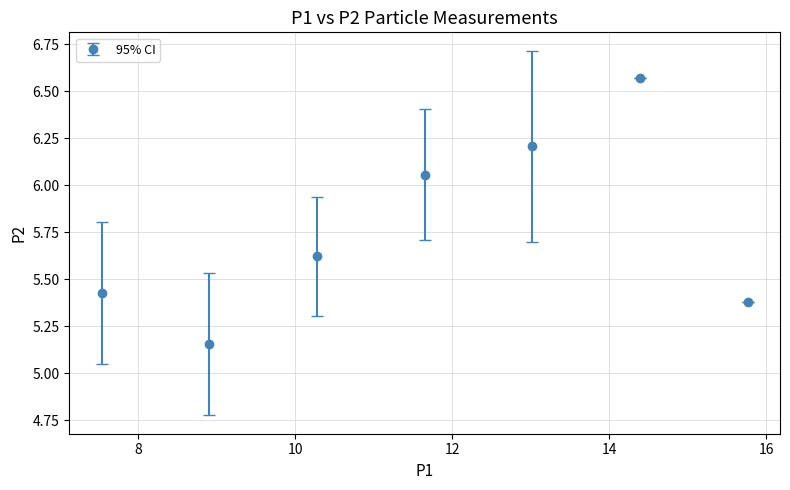

How many points are lower than both their immediate neighbors (excluding endpoints)?

1